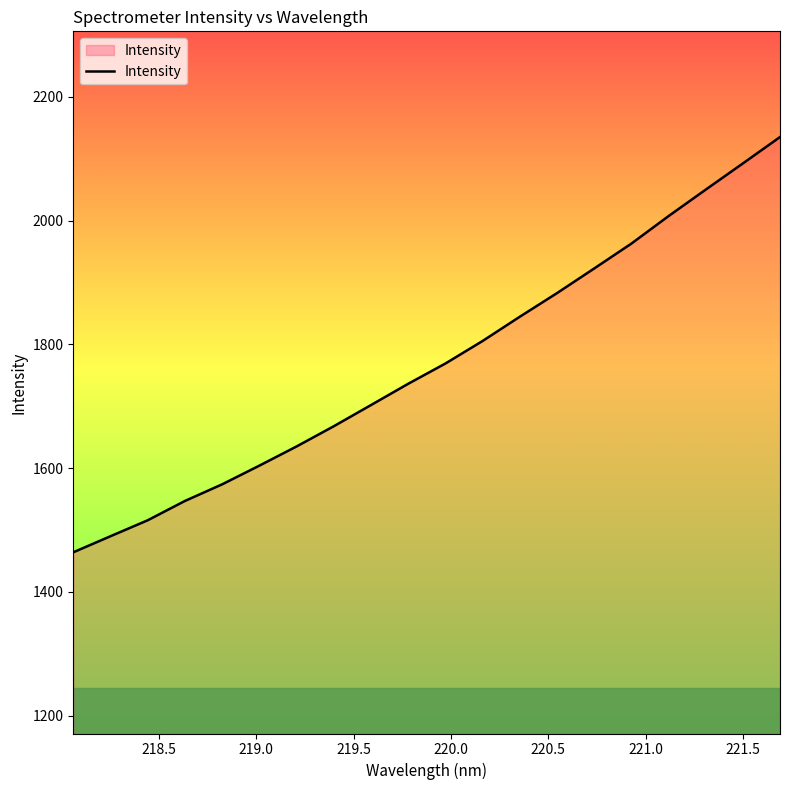

What is the smallest value displayed?

1464.0